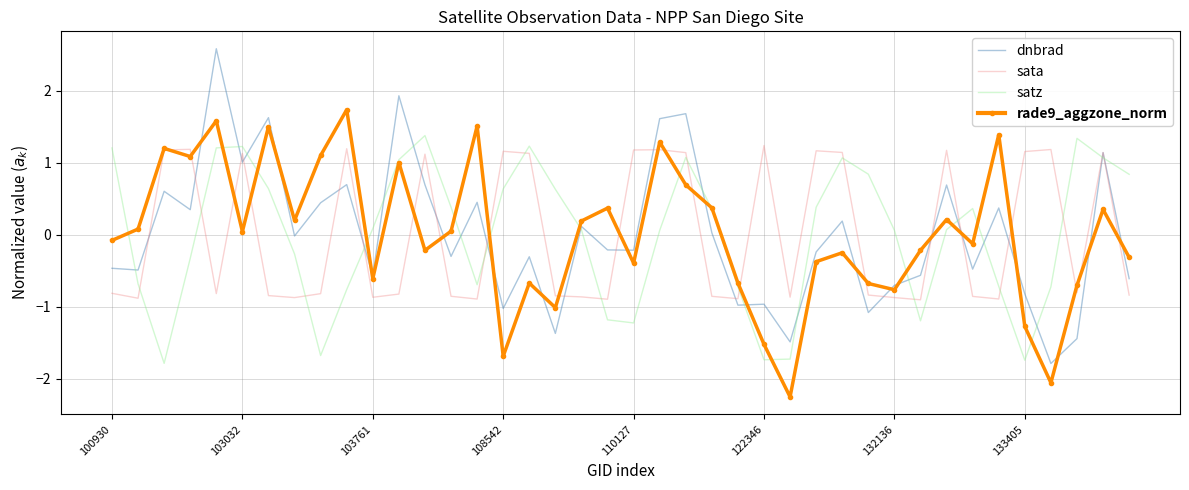

What is the difference between the maximum and second lowest values in the satz series?

3.1